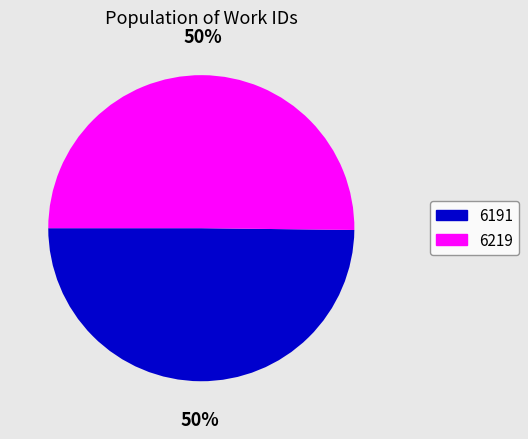

The 6191 slice represents 50% of the pie. True or false?

True